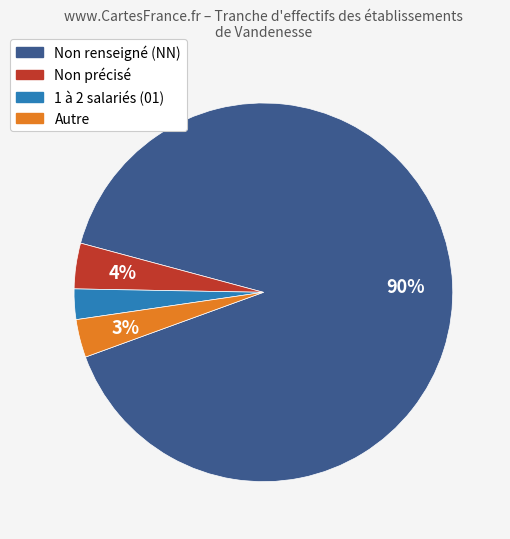

To the nearest percent, what is the average slice percentage?

25%